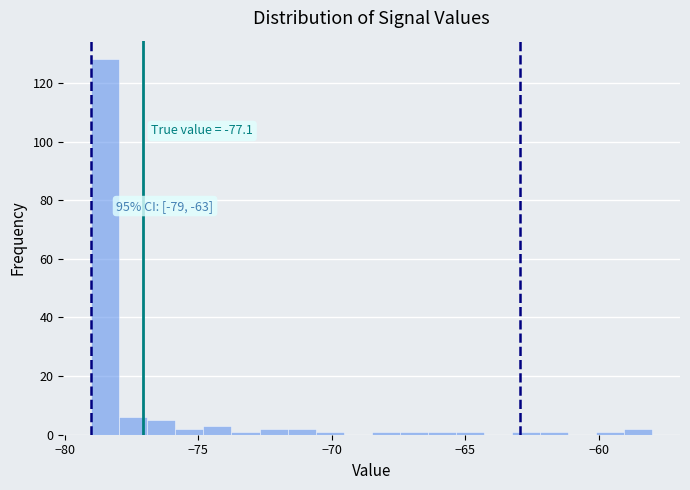

Read against the x-axis, roughly where is the centre of the tallest bar?

-78.5